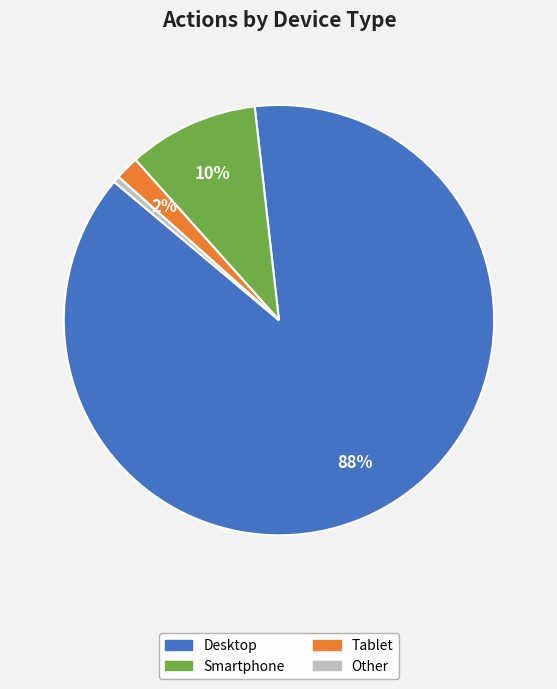

Combined, do Tablet and Other account for over 50%?

No